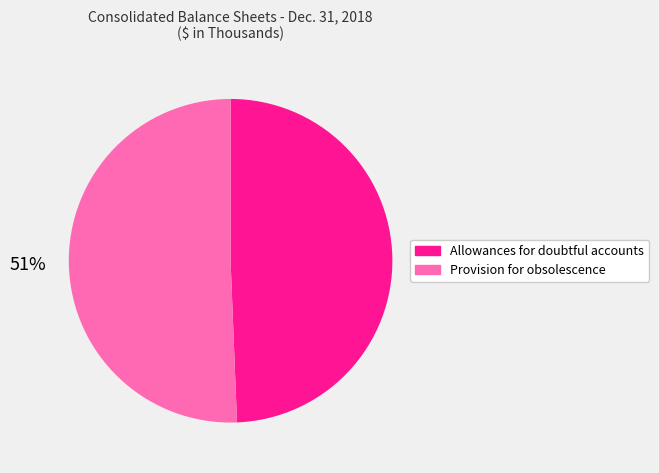

To the nearest percent, what is the combined percentage of Provision for obsolescence and Allowances for doubtful accounts?

100%